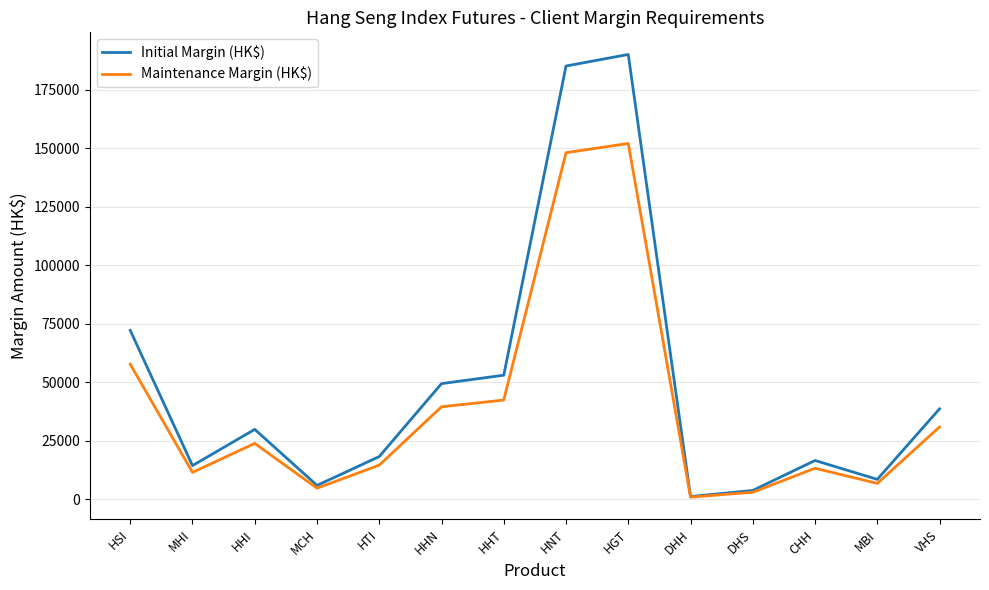

True or false: Initial Margin (HK$) has a value of 14443 at MHI.

True